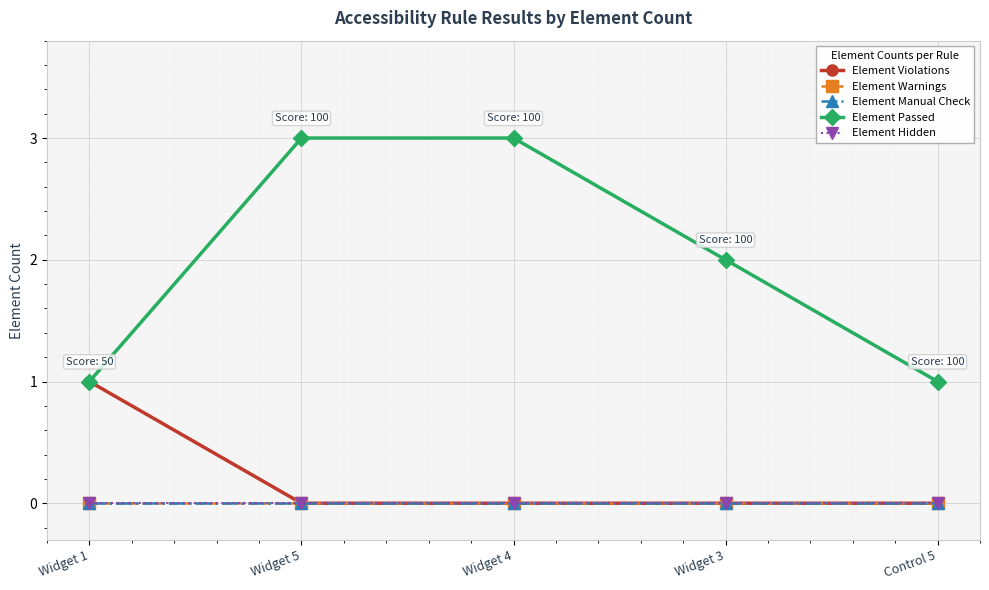

At how many categories does at least one series exceed 2?

2